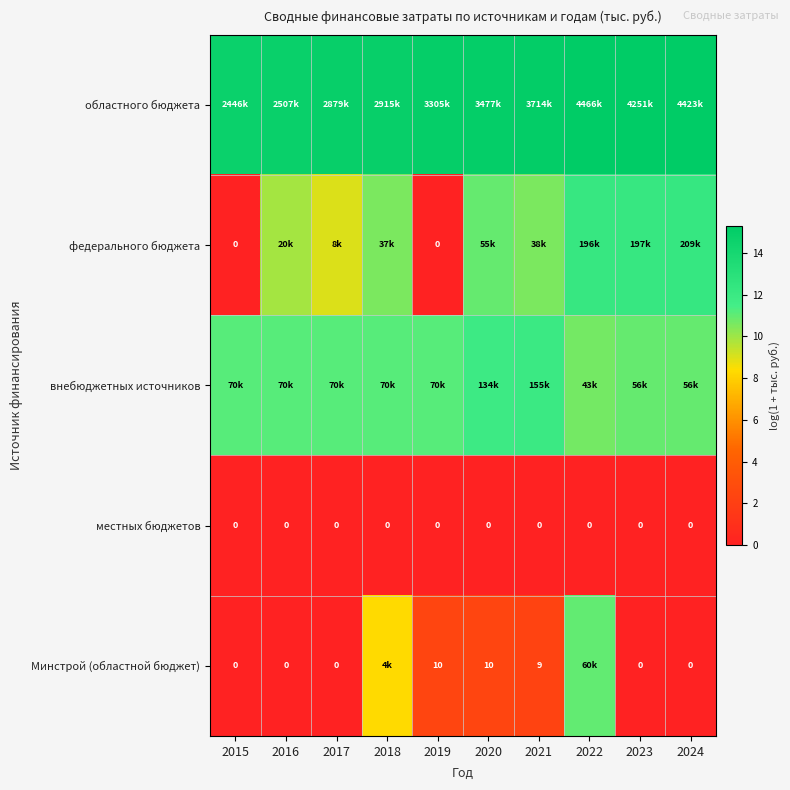

Rank the categories by Минстрой (областной бюджет) value from lowest to highest.

2015, 2016, 2017, 2023, 2024, 2021, 2019, 2020, 2018, 2022